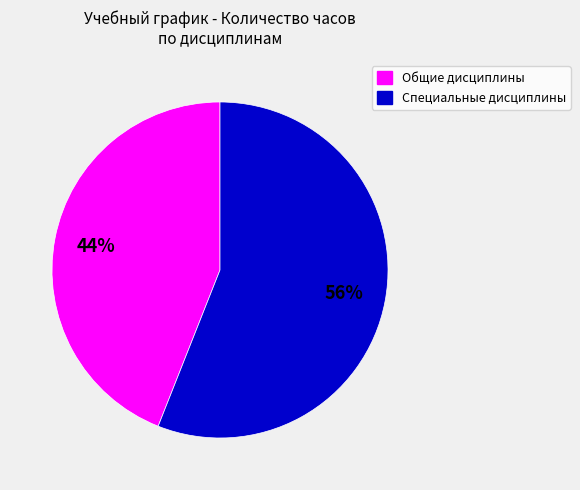

To the nearest percent, what is the average slice percentage?

50%